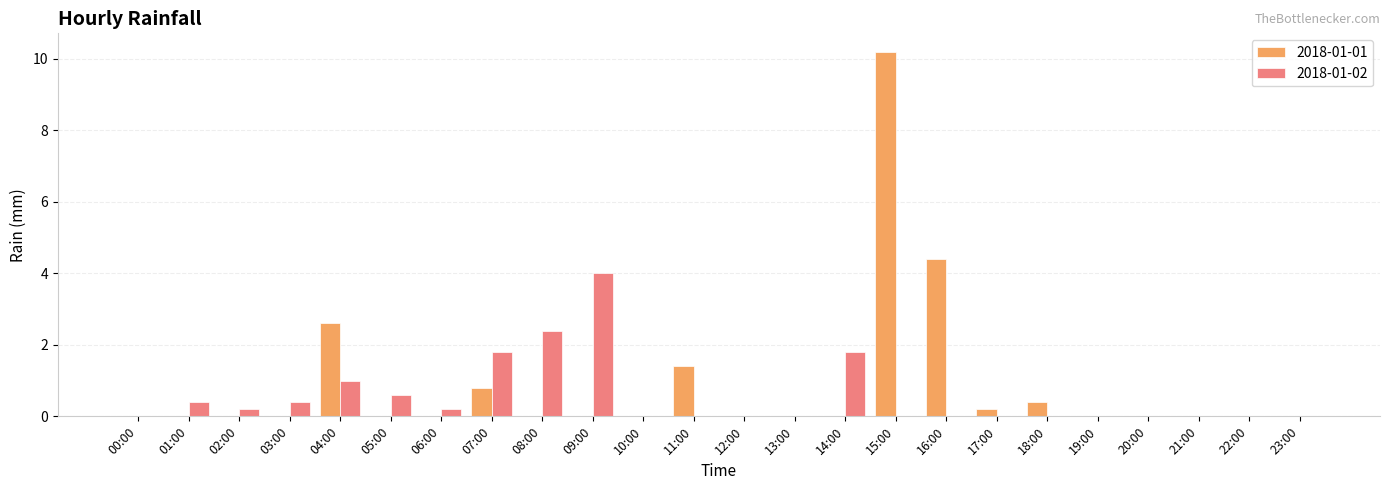

Is the value of 2018-01-01 at 06:00 greater than the value of 2018-01-02 at 07:00?

No